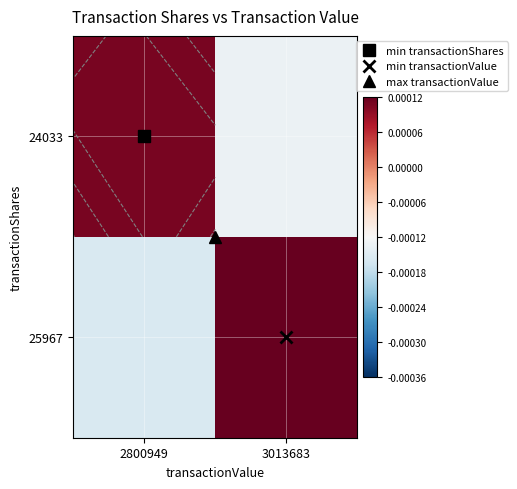

At which label does 24033 reach its minimum?

3013683